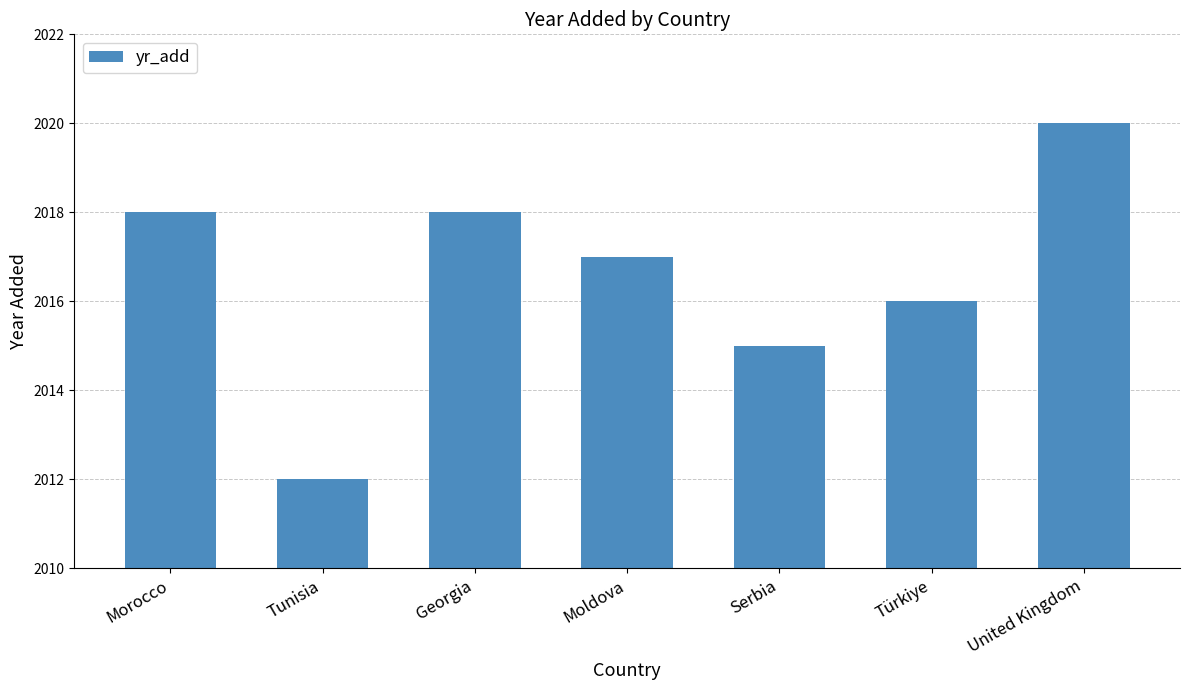

At which label does the data first exceed 2017?

Morocco